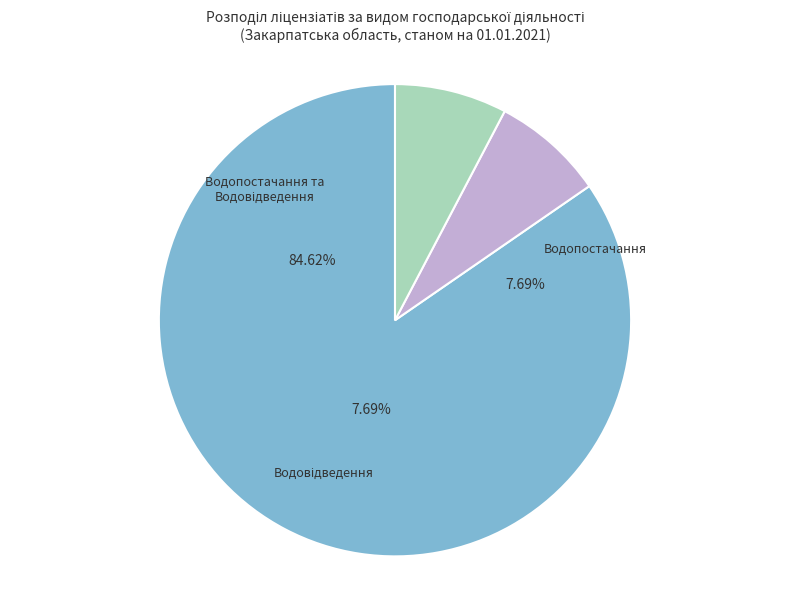

To the nearest percent, what is the average slice percentage?

33%